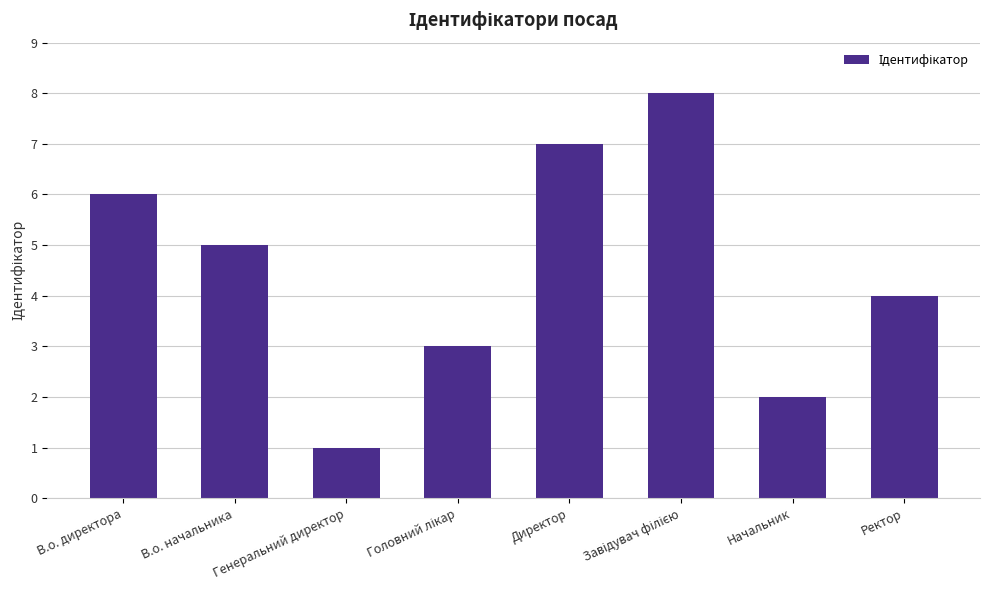

What is the sum of all values?

36